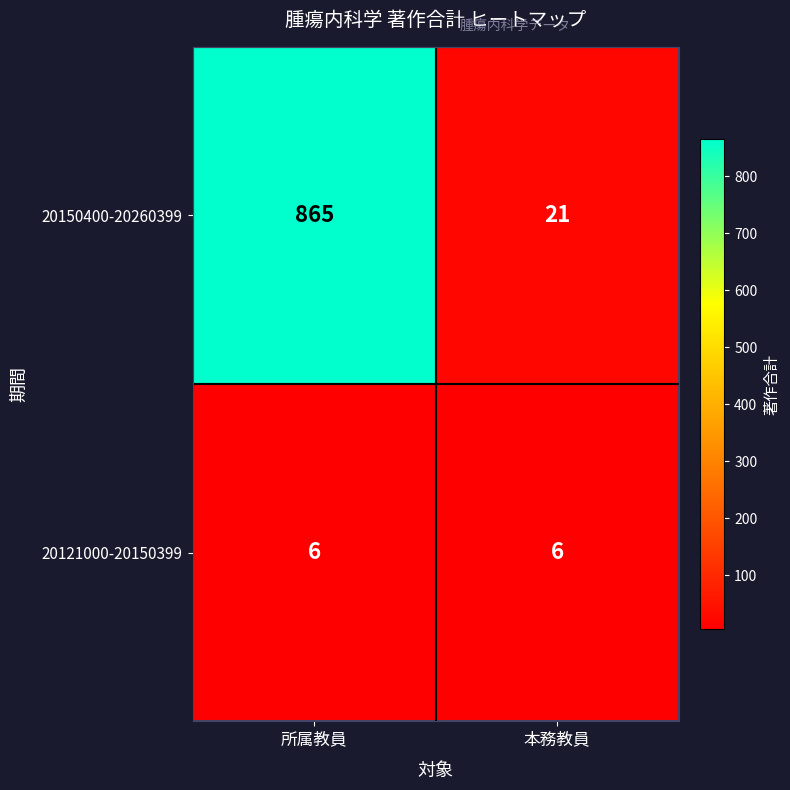

What is the greatest value displayed?

865